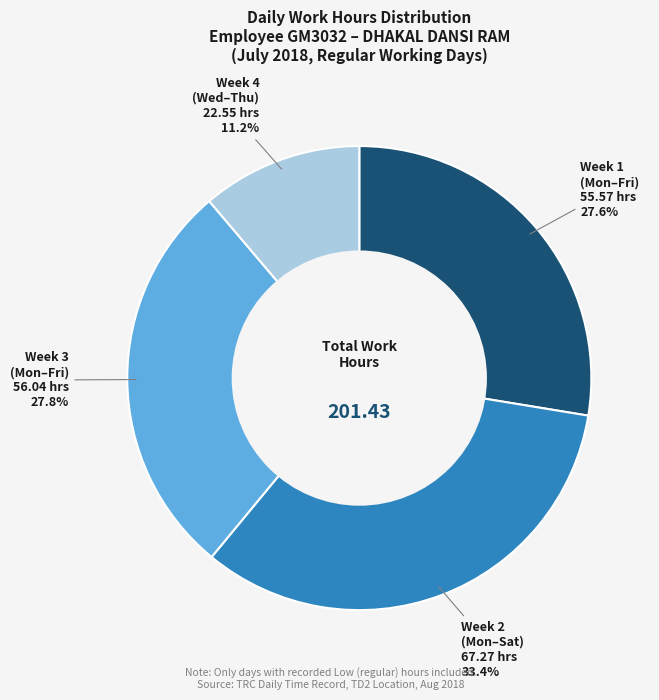

Is there a majority slice in this chart?

No